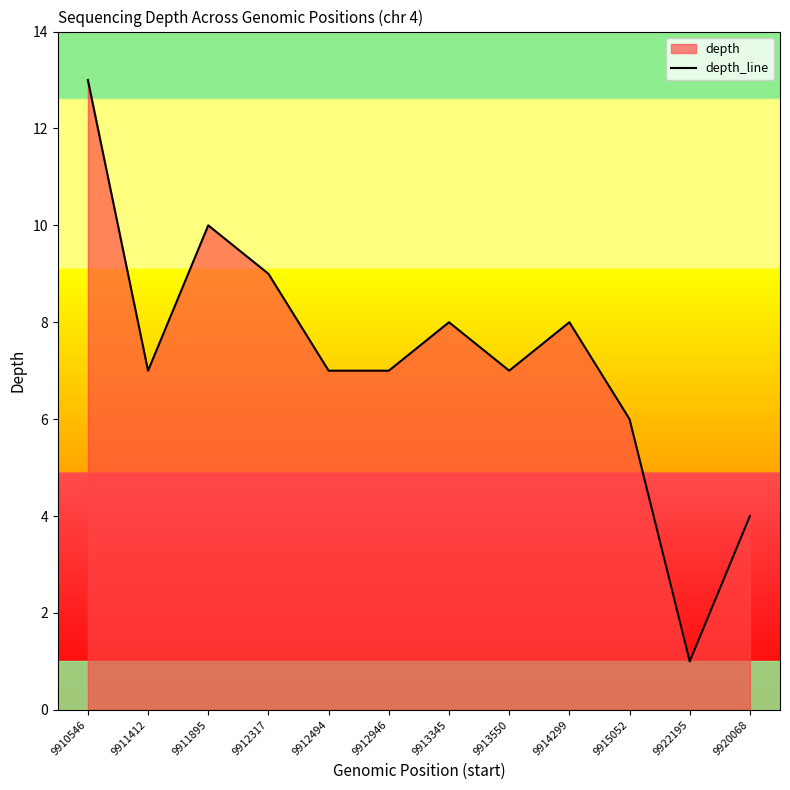

Which category has the highest value across all series?

9910546